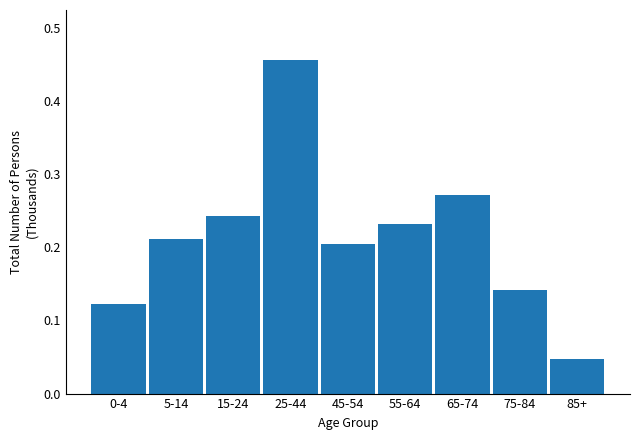

Is it true that the value at 65-74 is 0.4?

False